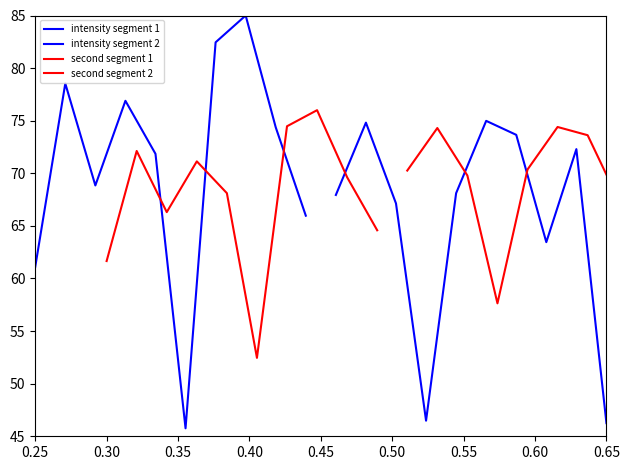

What is the difference between the maximum and minimum values in the second segment 2 series?

16.9